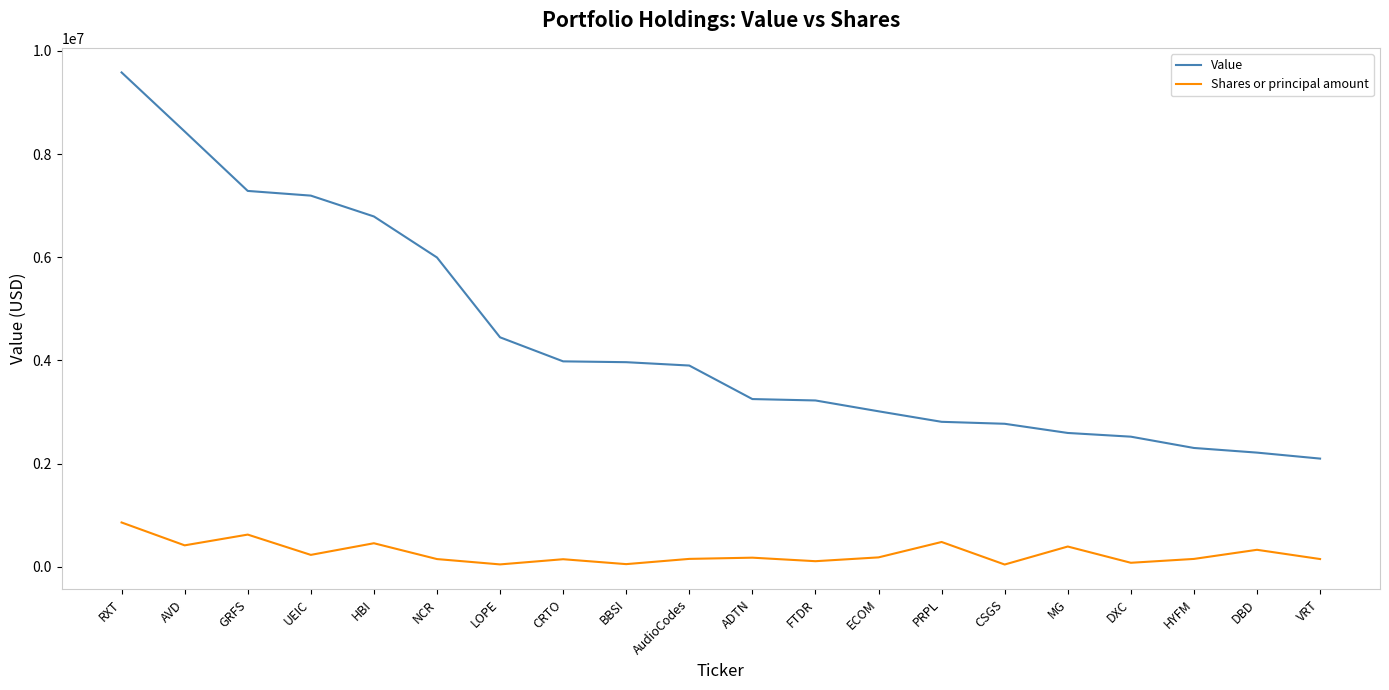

Which series has the largest total across all categories?

Value